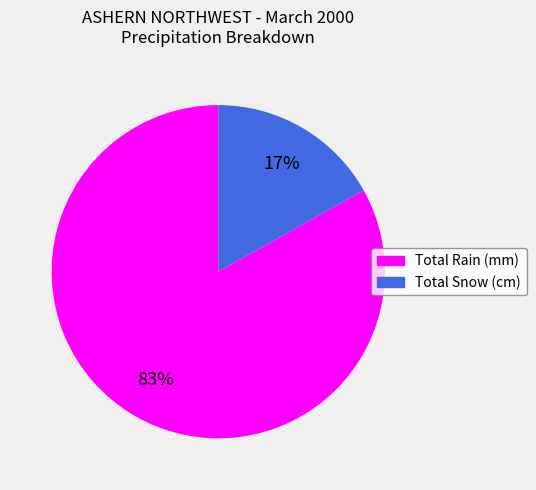

True or false: Total Snow (cm) accounts for 17% of the total.

True